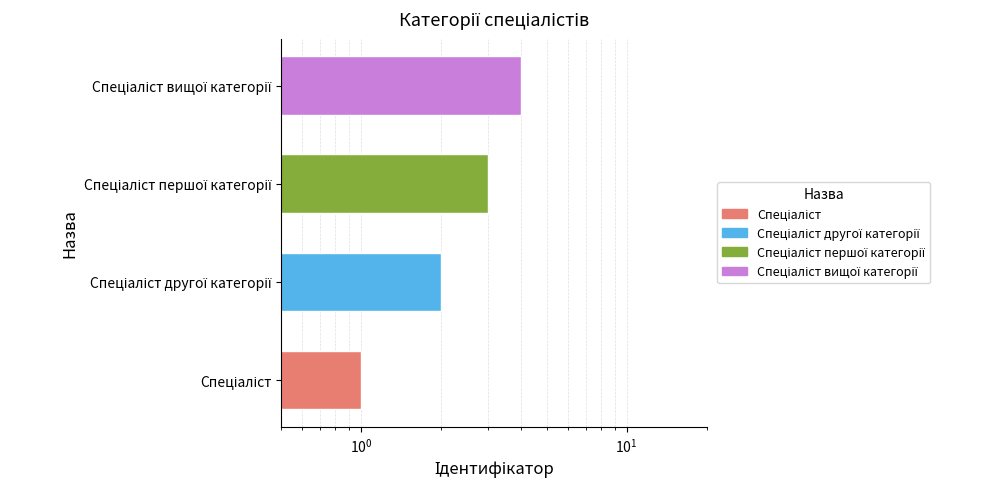

Is it true that the value at Спеціаліст вищої категорії is 2?

False